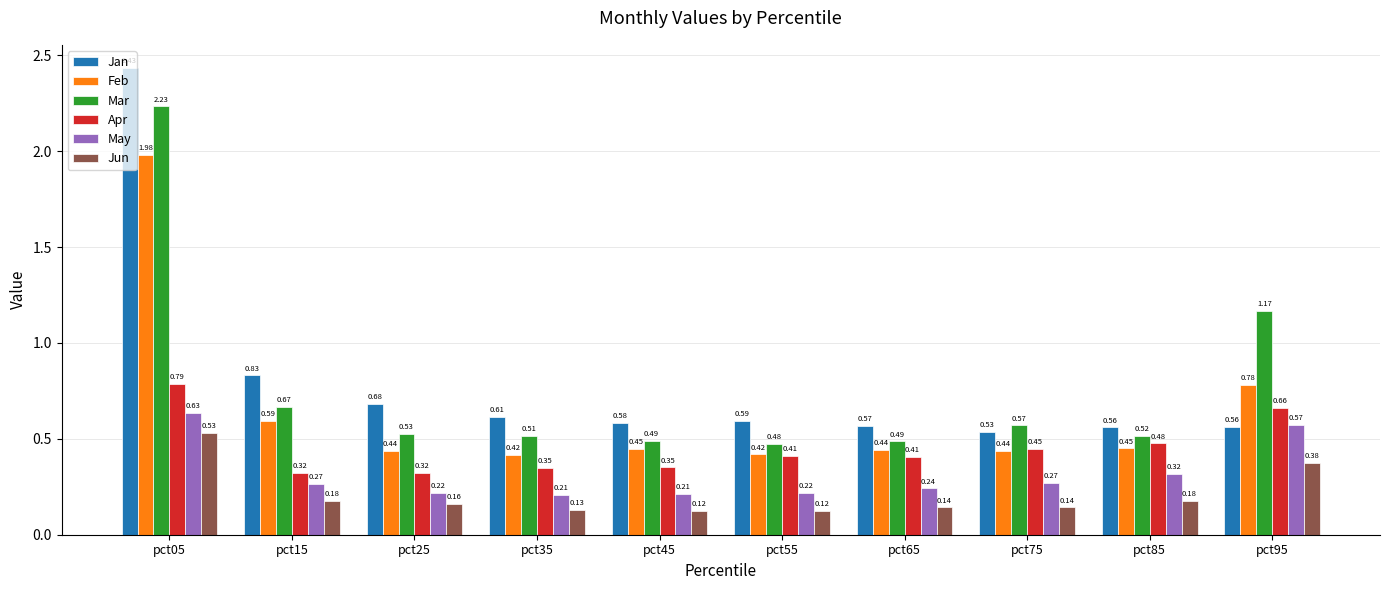

How many bars are there in total?

60